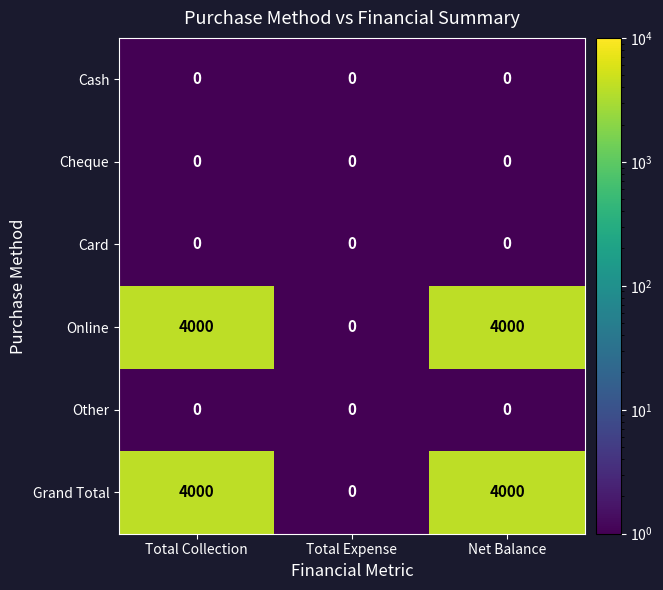

Is the value of Cheque at Total Collection greater than the value of Grand Total at Total Collection?

No